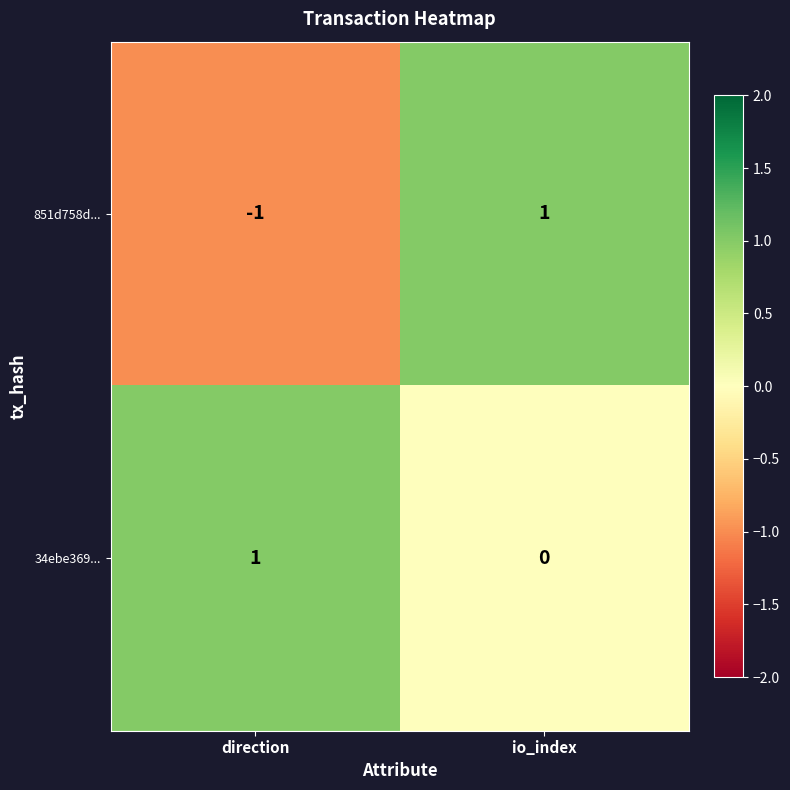

The 851d758d... series shows -2 at direction. True or false?

False